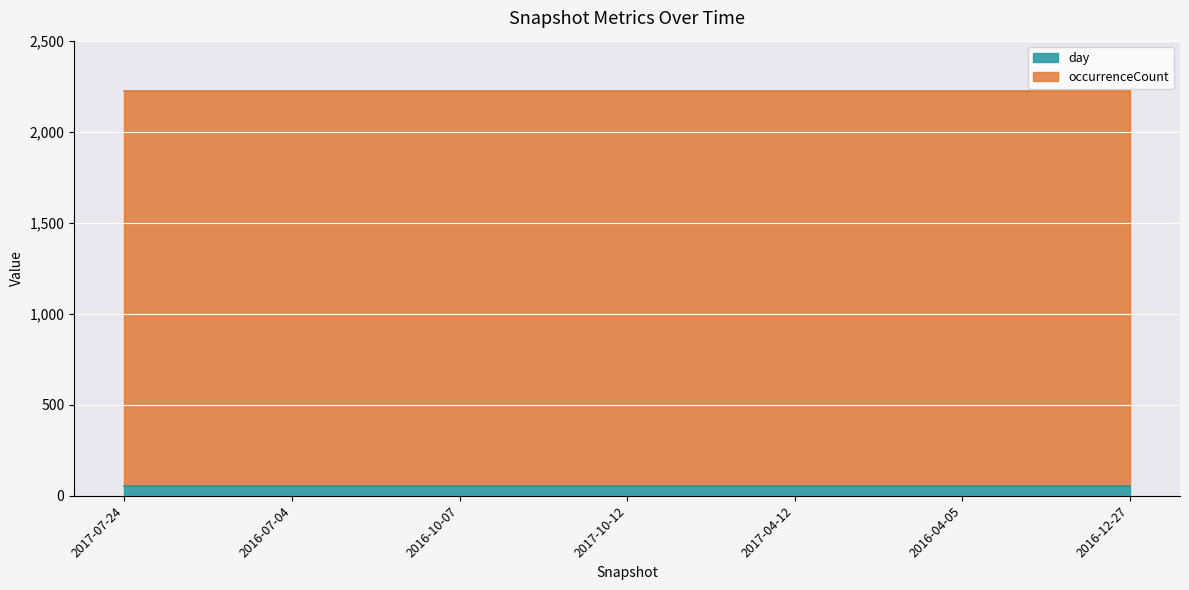

List the series in order of their overall mean, lowest first.

day, occurrenceCount